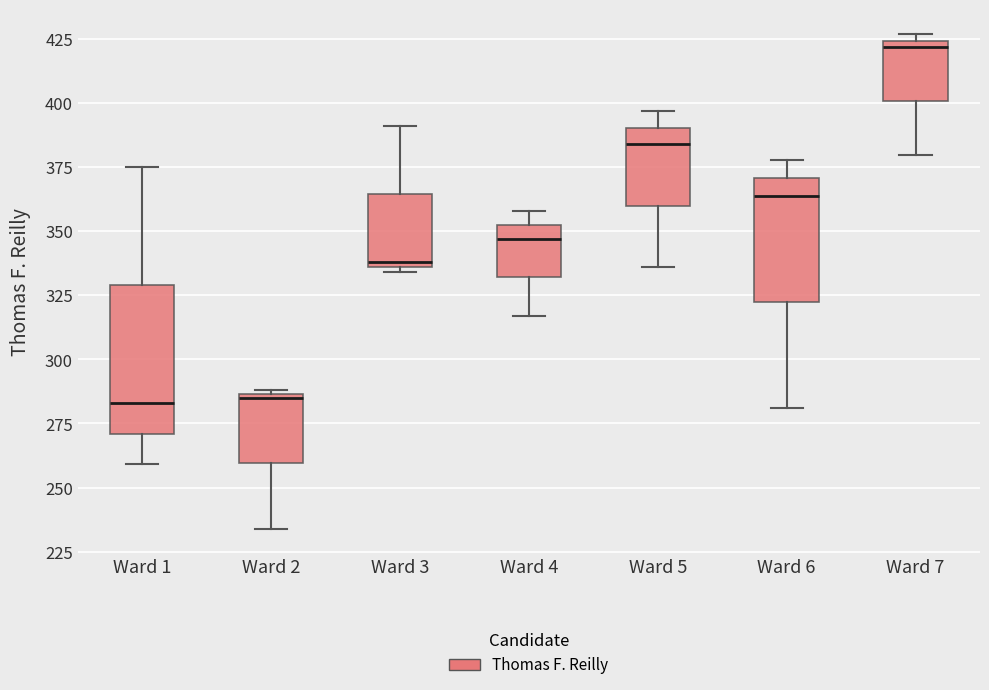

Reading left to right, read every box against the y-axis: the position of its median line, the range the box covers, and the ends of its whiskers. The values are not printed on the chart, so give them approximately, as read against the axis.

Ward 1: median 285, box 270 to 330, whiskers 260 to 375
Ward 2: median 285, box 260 to 285, whiskers 235 to 290
Ward 3: median 340, box 335 to 365, whiskers 335 (just below the box's lower edge) to 390
Ward 4: median 345, box 330 to 355, whiskers 315 to 360
Ward 5: median 385, box 360 to 390, whiskers 335 to 395
Ward 6: median 365, box 325 to 370, whiskers 280 to 380
Ward 7: median 420, box 400 to 425, whiskers 380 to 425 (just above the box's upper edge)